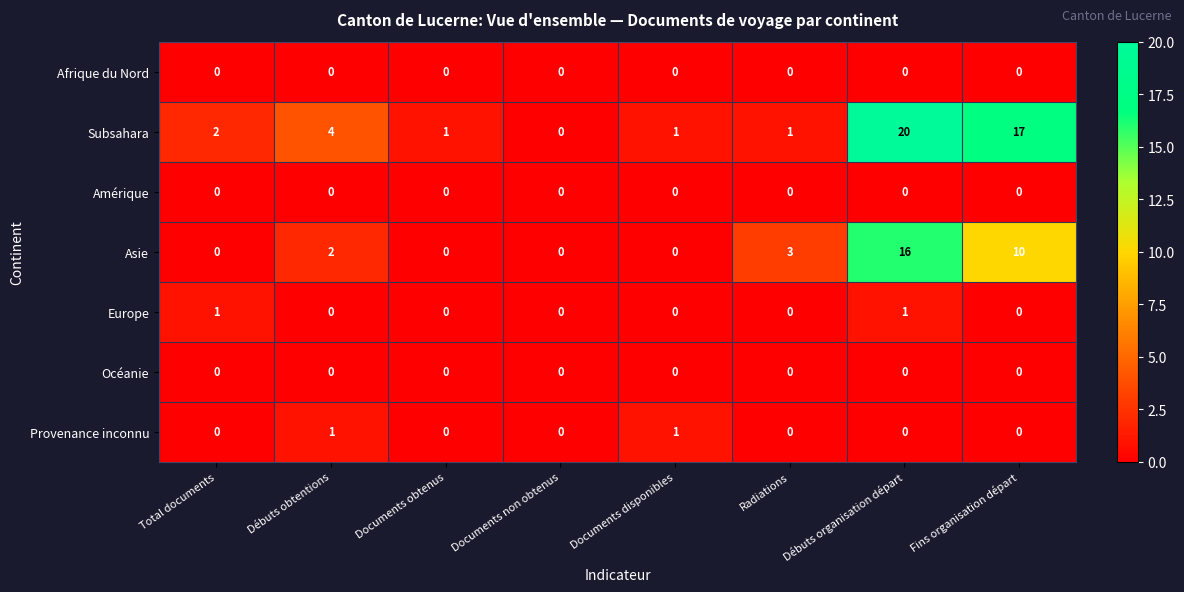

The Europe series shows -1 at Radiations. True or false?

False